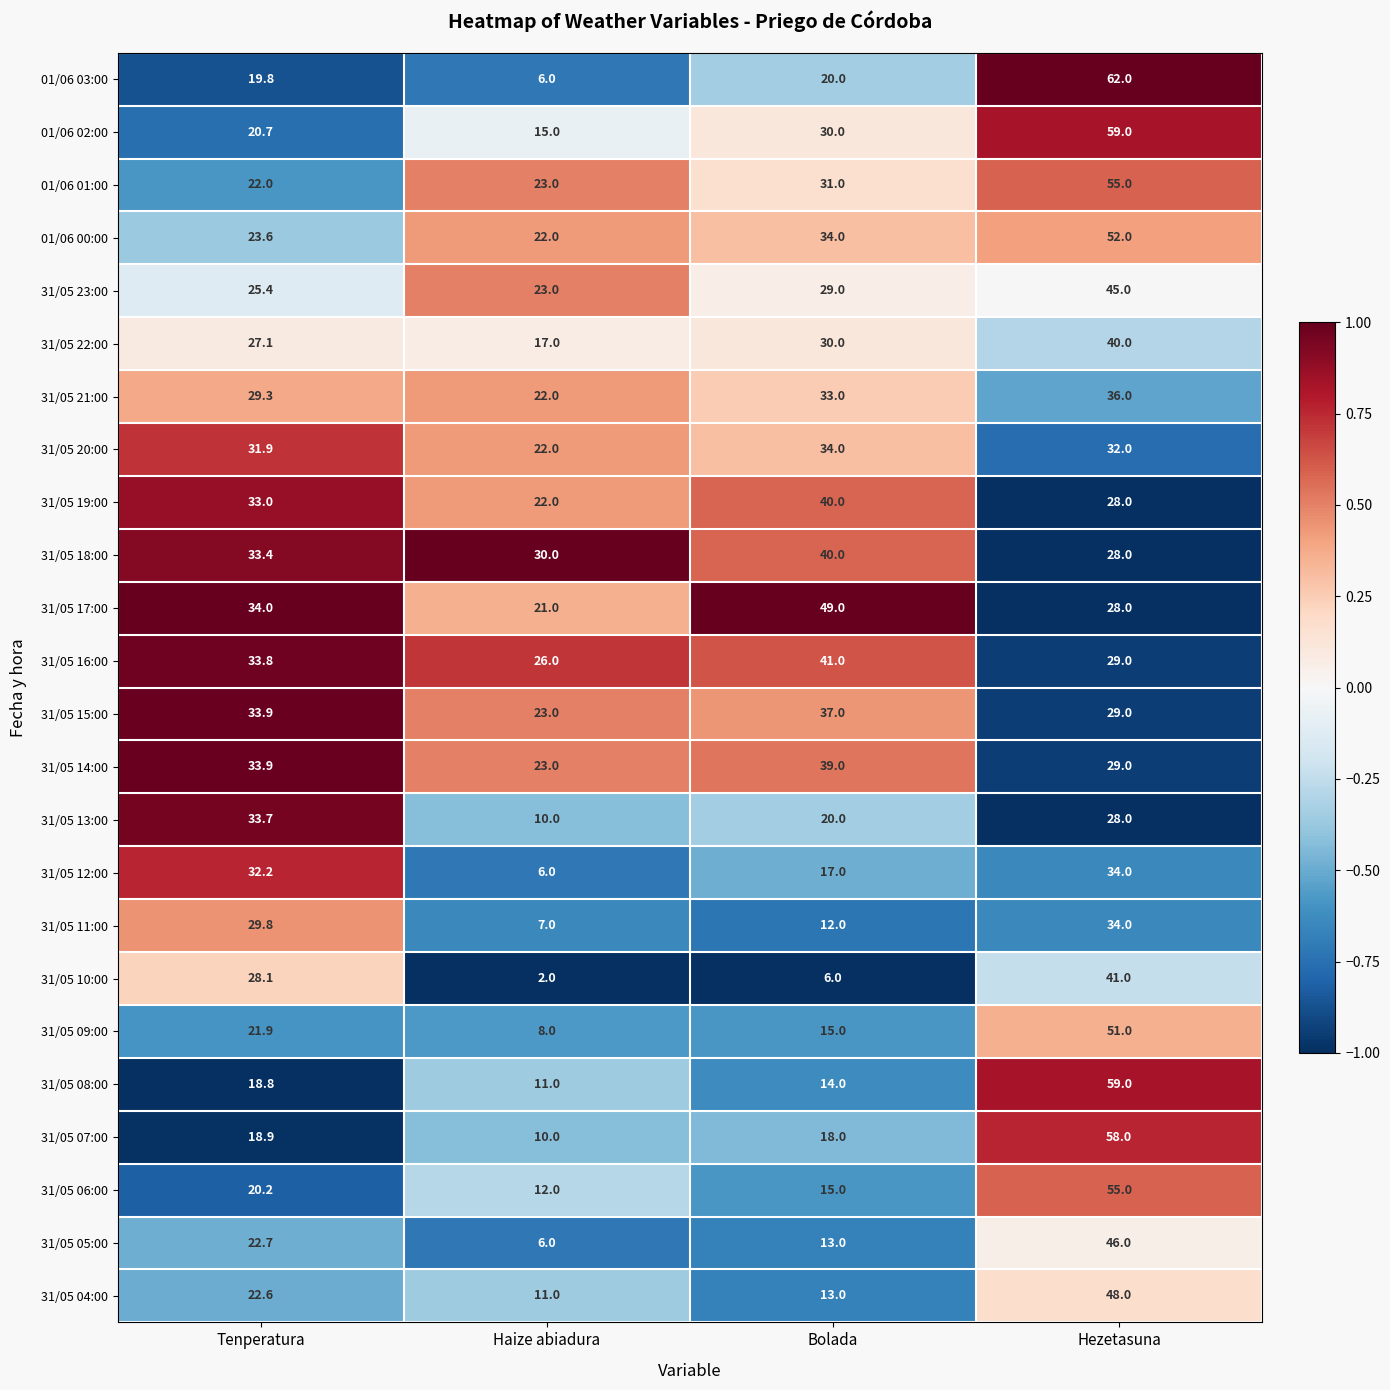

The 31/05 16:00 series shows 29.0 at Hezetasuna. True or false?

True